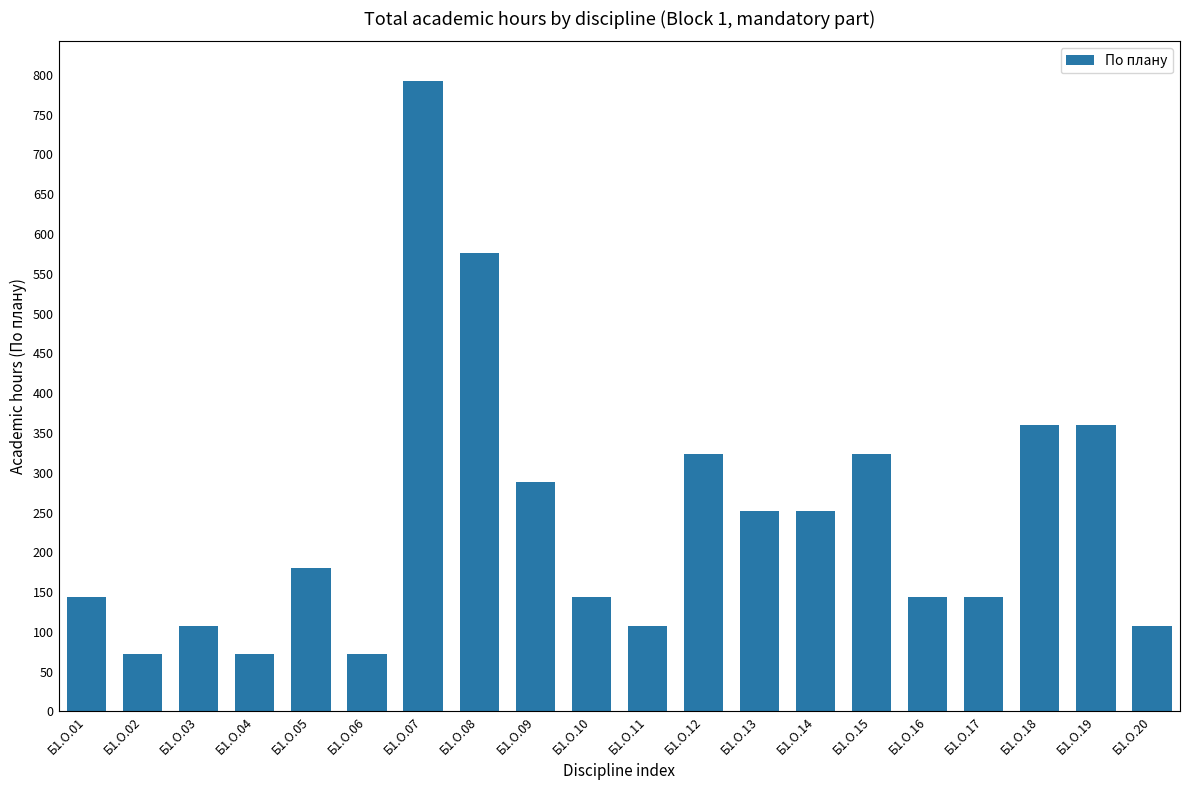

Reading left to right, transcribe all the data shown in this chart.

Б1.О.01=144	Б1.О.02=72	Б1.О.03=108	Б1.О.04=72	Б1.О.05=180	Б1.О.06=72	Б1.О.07=792	Б1.О.08=576	Б1.О.09=288	Б1.О.10=144	Б1.О.11=108	Б1.О.12=324	Б1.О.13=252	Б1.О.14=252	Б1.О.15=324	Б1.О.16=144	Б1.О.17=144	Б1.О.18=360	Б1.О.19=360	Б1.О.20=108